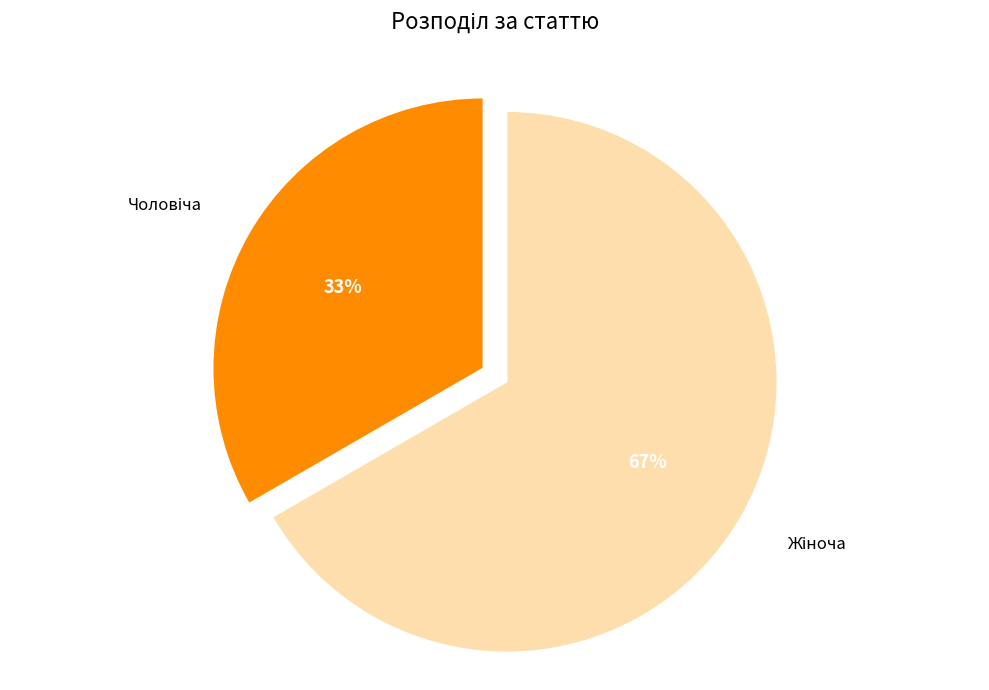

To the nearest percent, what is the average slice percentage?

50%